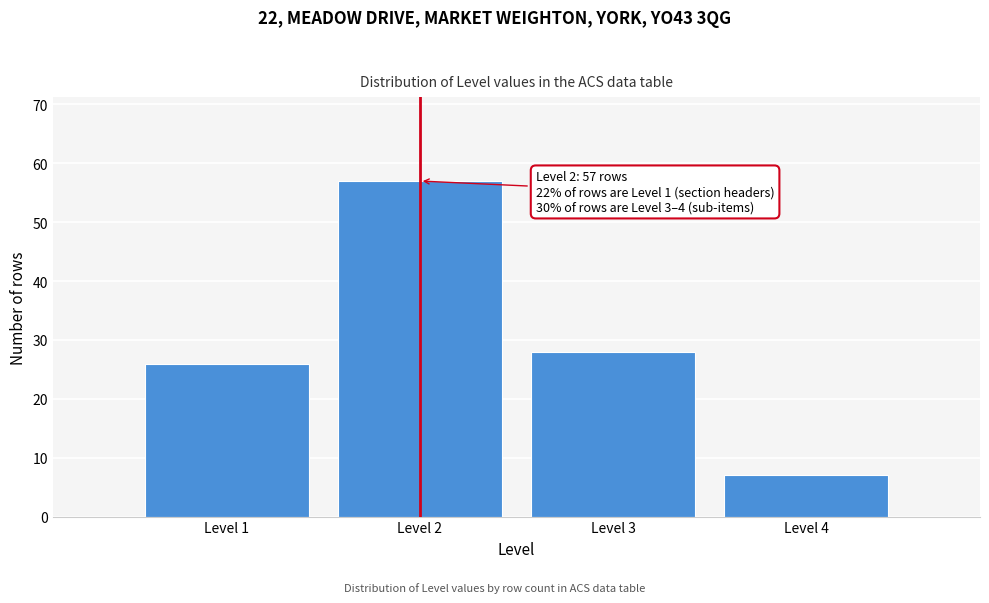

Reading right to left, extract all data points from this chart.

Level 4=7	Level 3=28	Level 2=57	Level 1=26